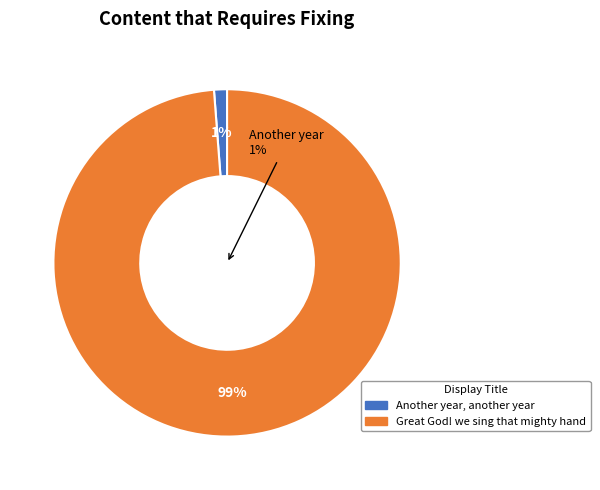

What percentage is the Another year, another year slice, to the nearest percent?

1%